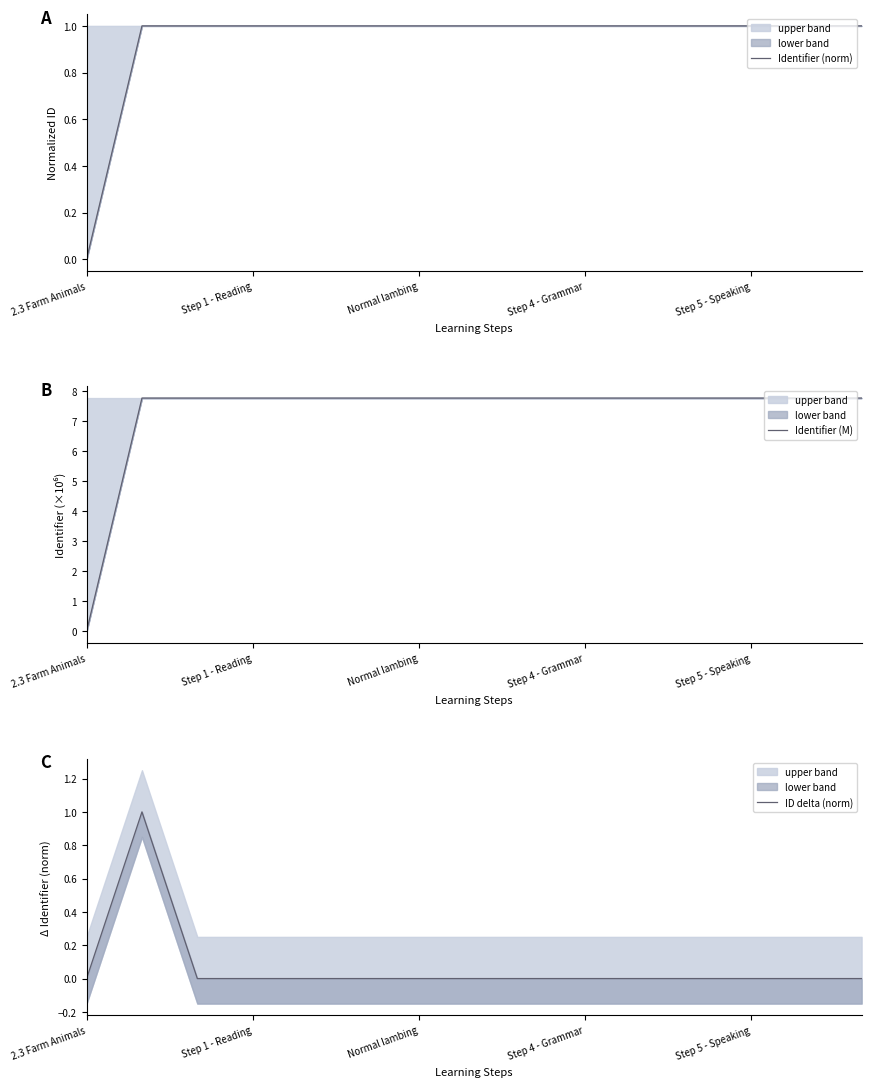

Which series has the largest range (max minus min)?

Identifier (M)